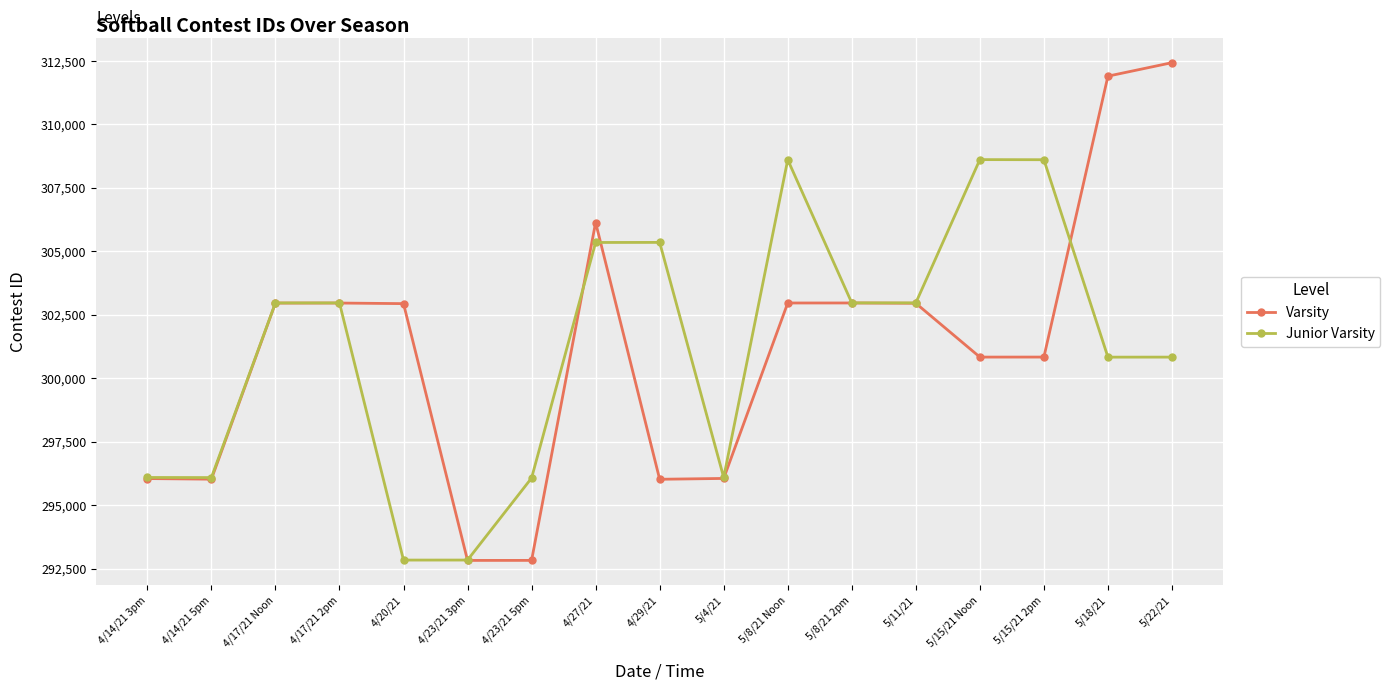

What is the approximate value of Junior Varsity at 4/20/21, to the nearest 50?

292850